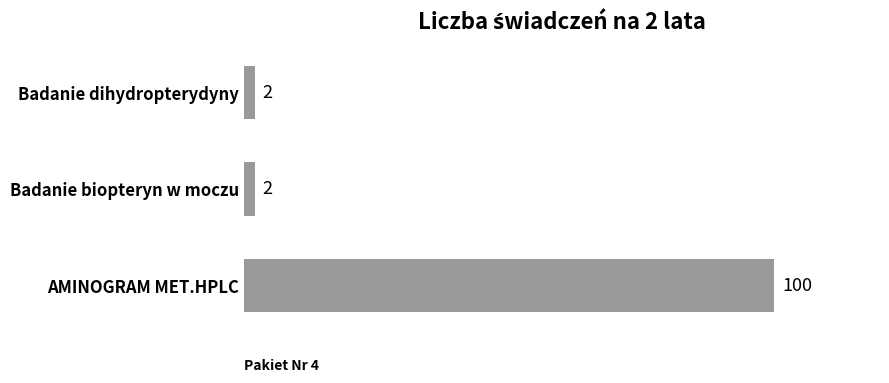

What is the greatest value displayed?

100